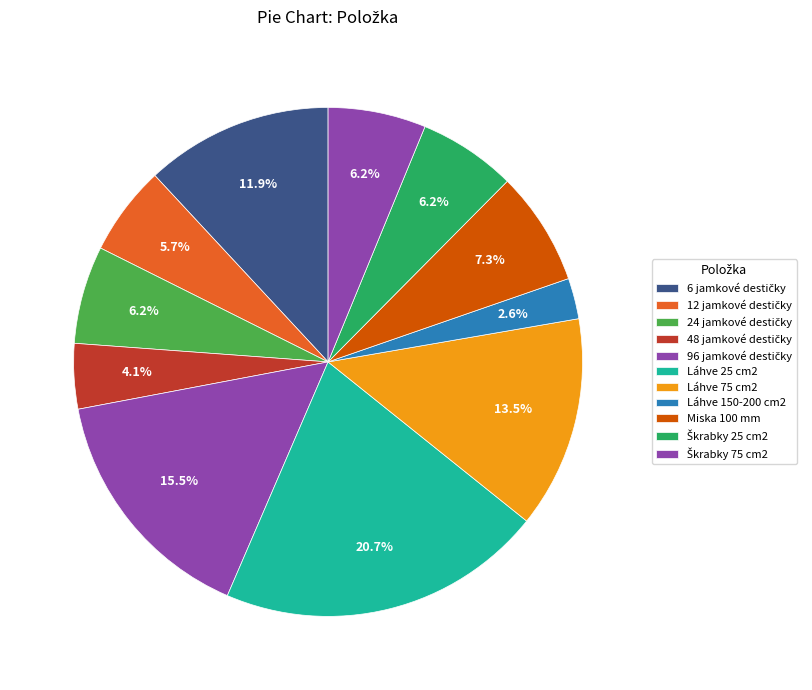

Rank the categories by value from lowest to highest.

Kultivační láhve 150-200 cm2, Kultivační destičky 48 jamkové, kultivační destičky 12 jamkové, Kultivační destičky 24 jamkové, Buněčné škrabky 25 cm2, Buněčné škrabky 75 cm2, Miska pro tkáňové kultury 100 mm, Kultivační destičky 6 jamkové, Kultivační láhve 75 cm2, Kultivační destičky 96 jamkové, Kultivační láhve 25 cm2